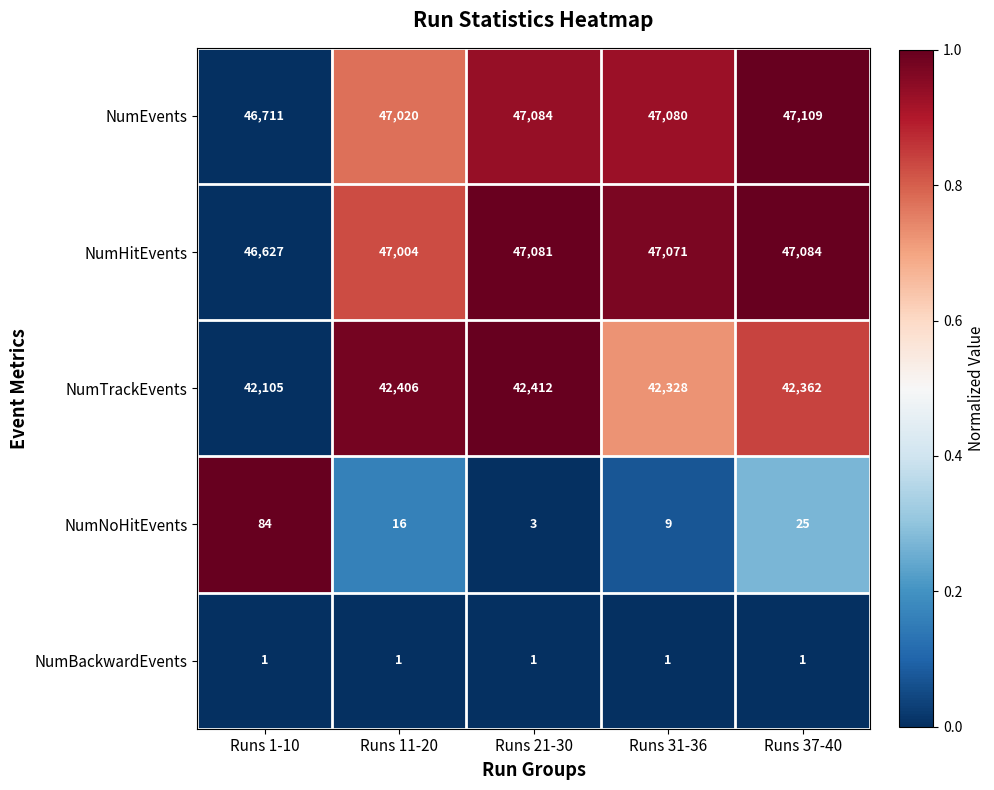

How many categories are shown in the chart?

5